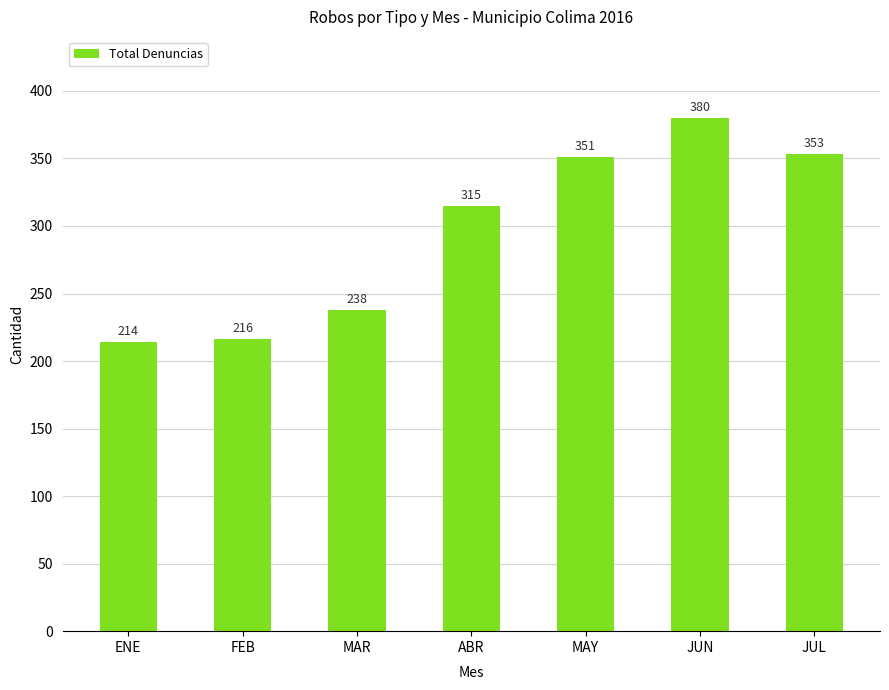

List the labels in order of value, largest first.

JUN, JUL, MAY, ABR, MAR, FEB, ENE